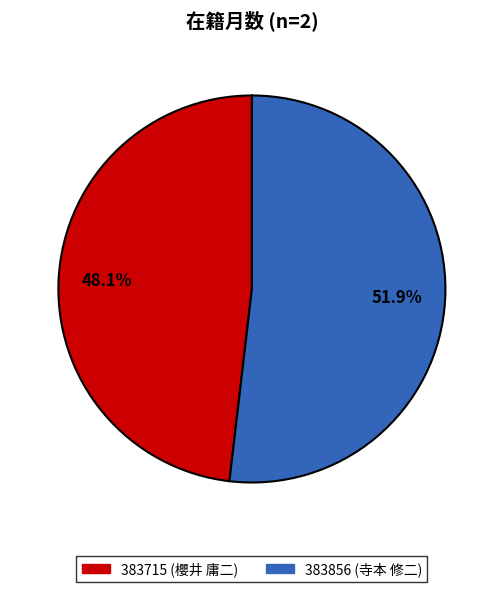

To the nearest percent, what percentage of the pie is 383715 (櫻井 庸二)?

48%